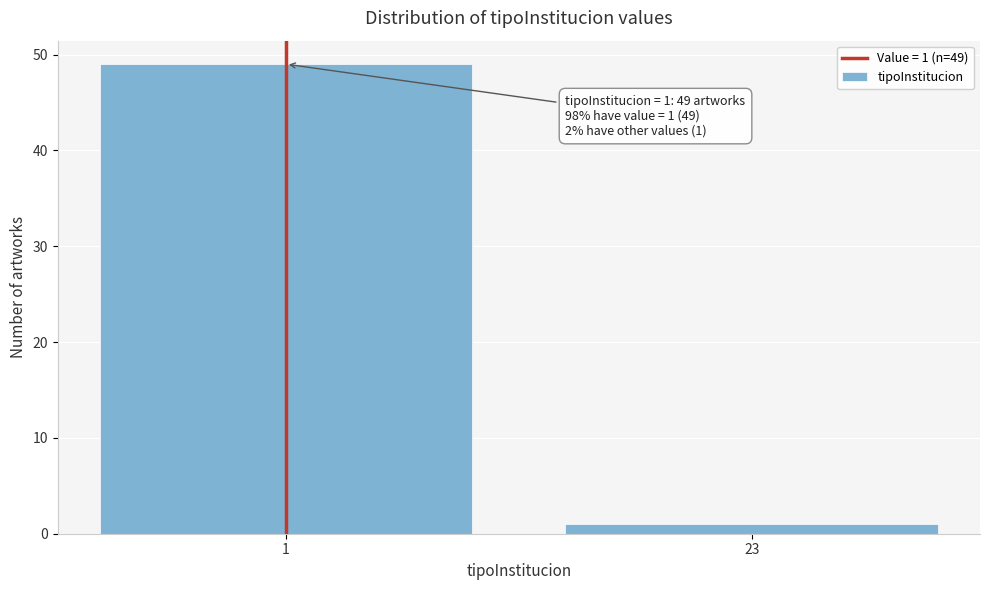

Reading left to right, what are all the values shown in this chart?

1=49	23=1